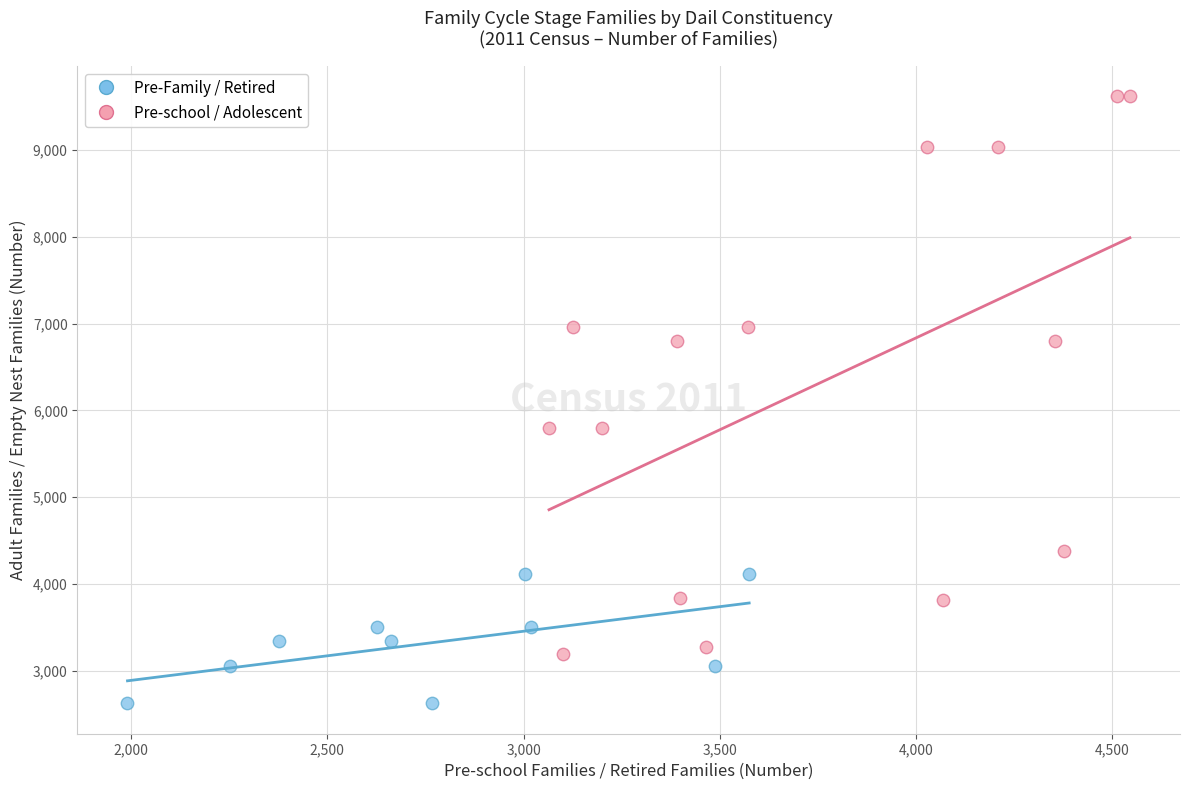

Which series has the largest Y range (max minus min)?

Pre-school / Adolescent